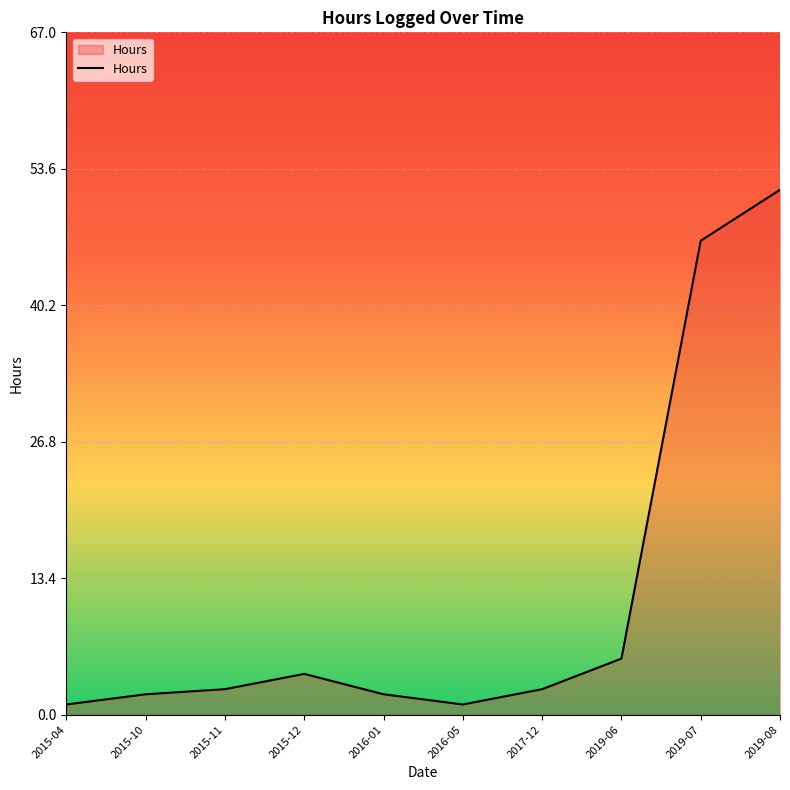

Which label corresponds to the largest value in the chart?

2019-08